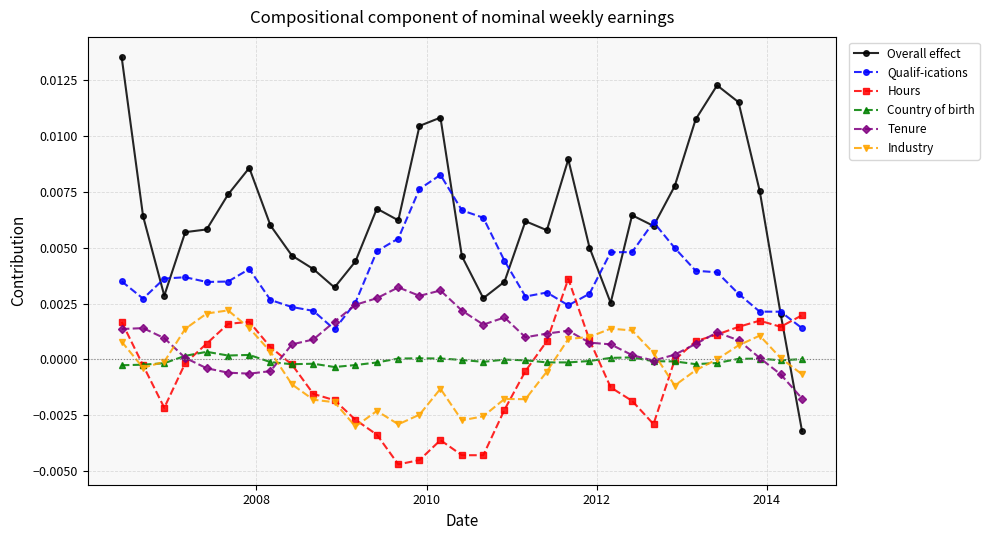

Which series has the largest total across all categories?

Overall effect